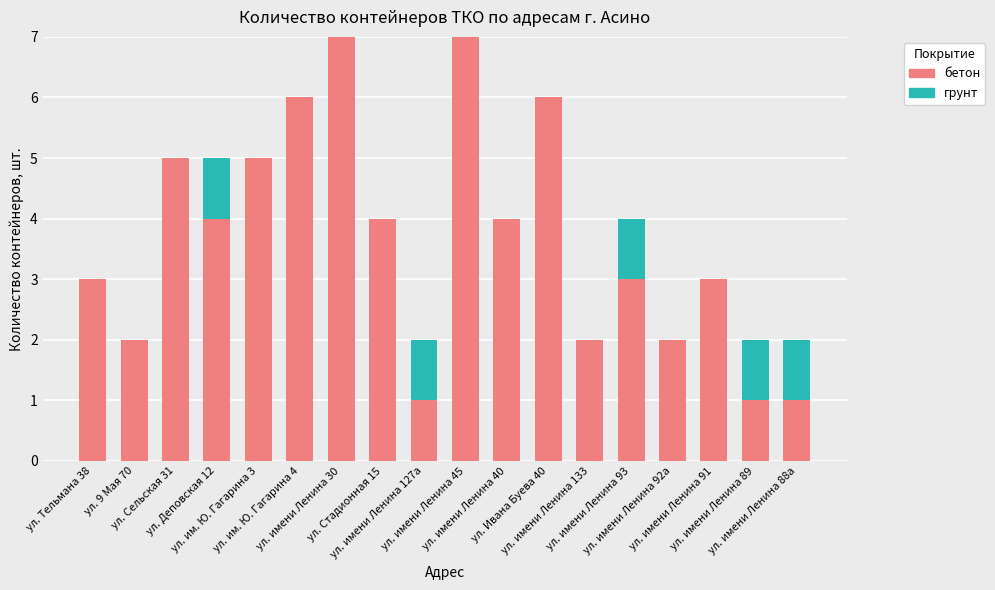

Does the chart contain stacked bars?

Yes